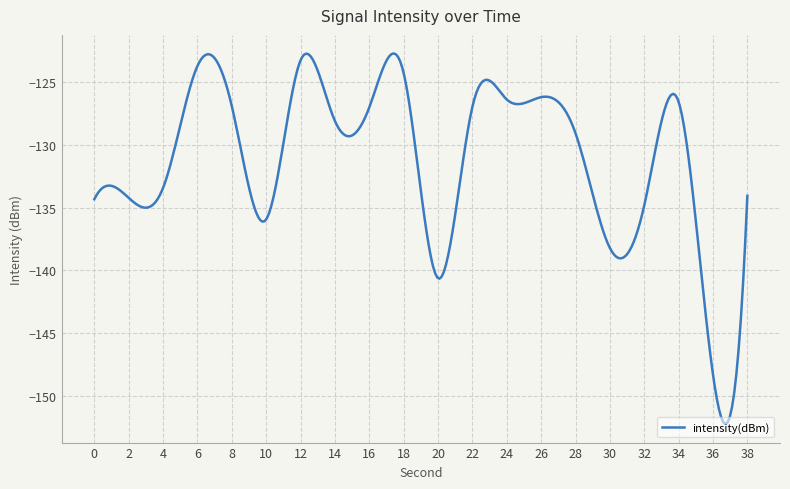

True or false: there are more than 1 points higher than both neighbors.

True